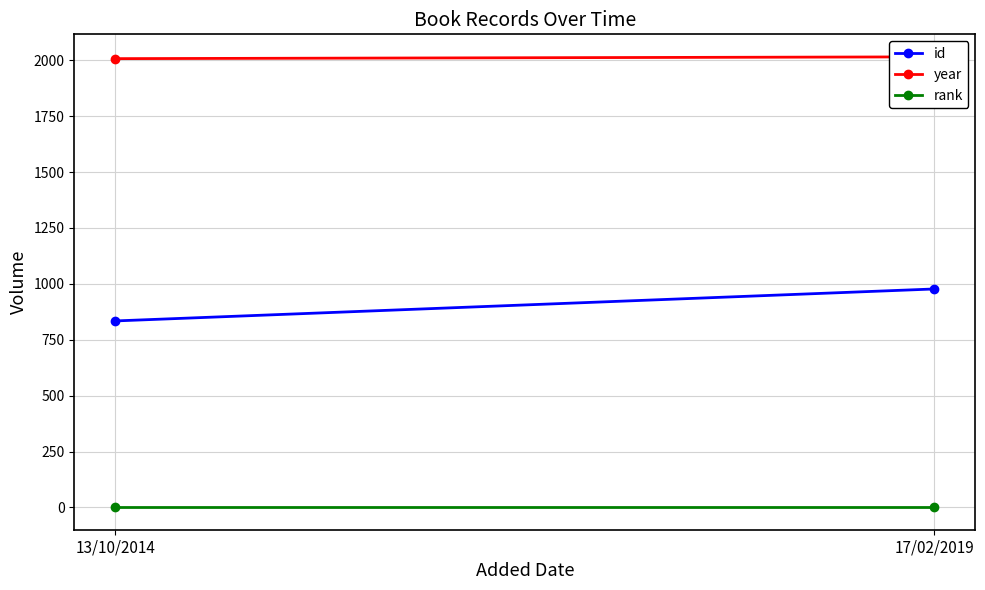

What is the label of the 2nd point from the right?

13/10/2014